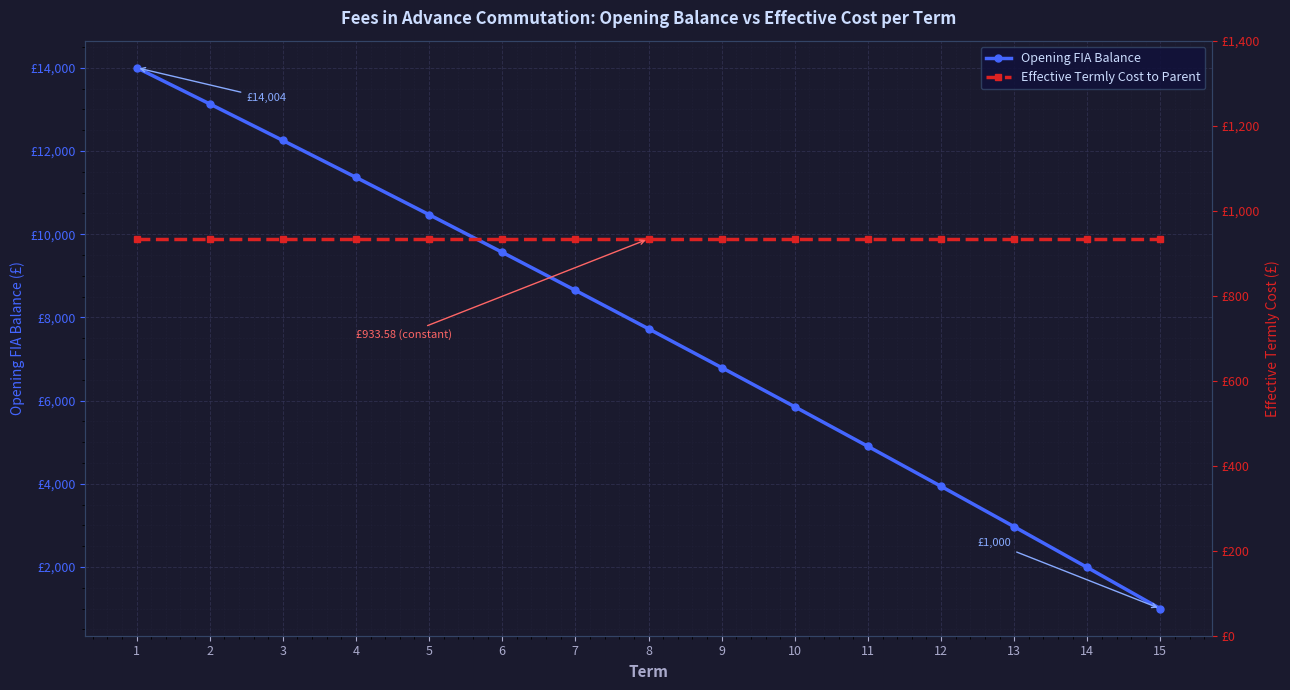

True or false: Opening FIA Balance and Effective Termly Cost to Parent intersect in this chart.

False